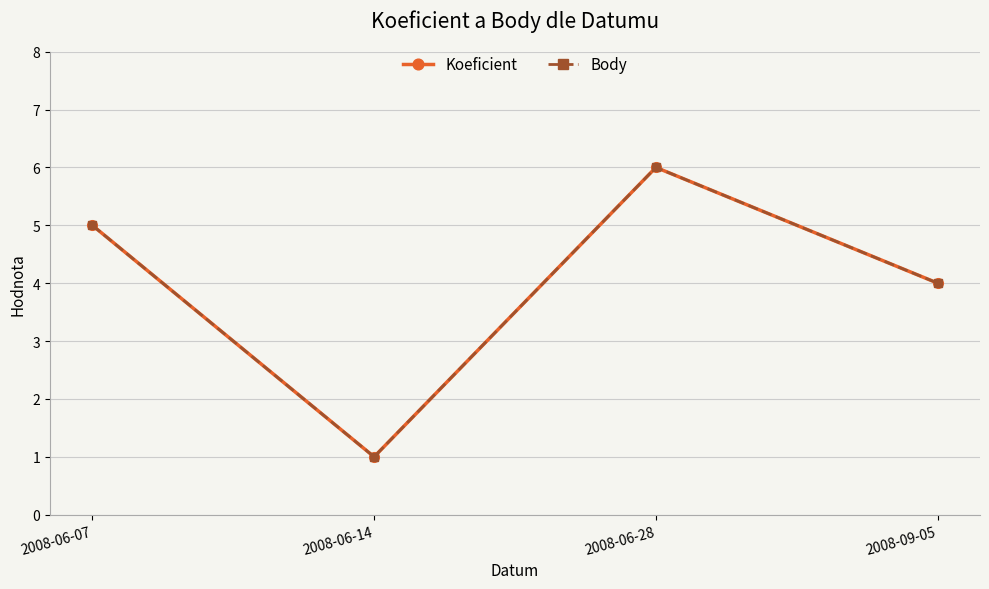

Between 2008-06-14 and 2008-09-05, which is larger?

2008-09-05